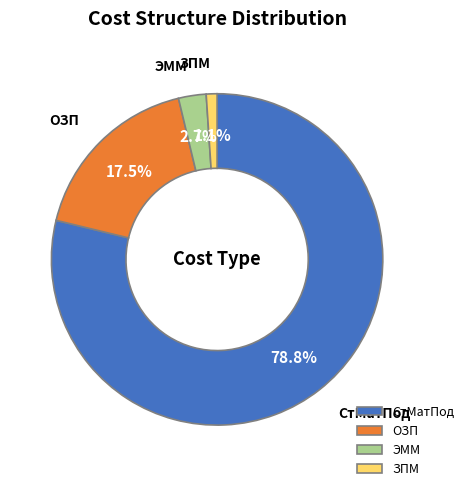

Count the number of slices in the pie.

4